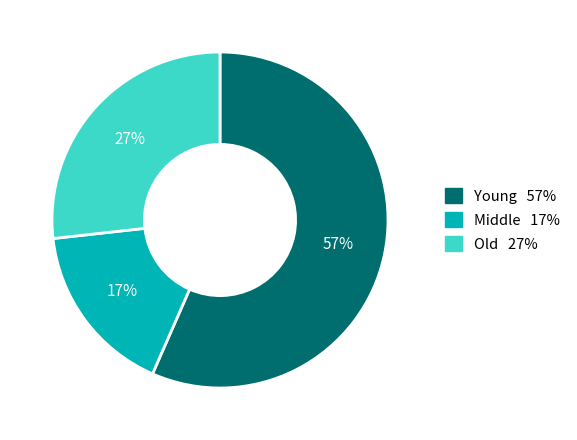

How many segments does this pie chart have?

3